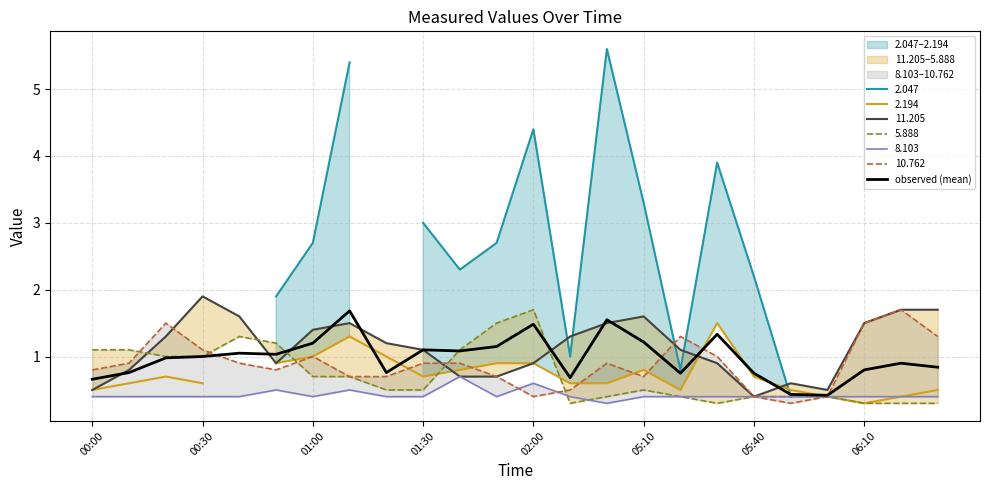

The observed (mean) series shows 0.2 at 05:40. True or false?

False